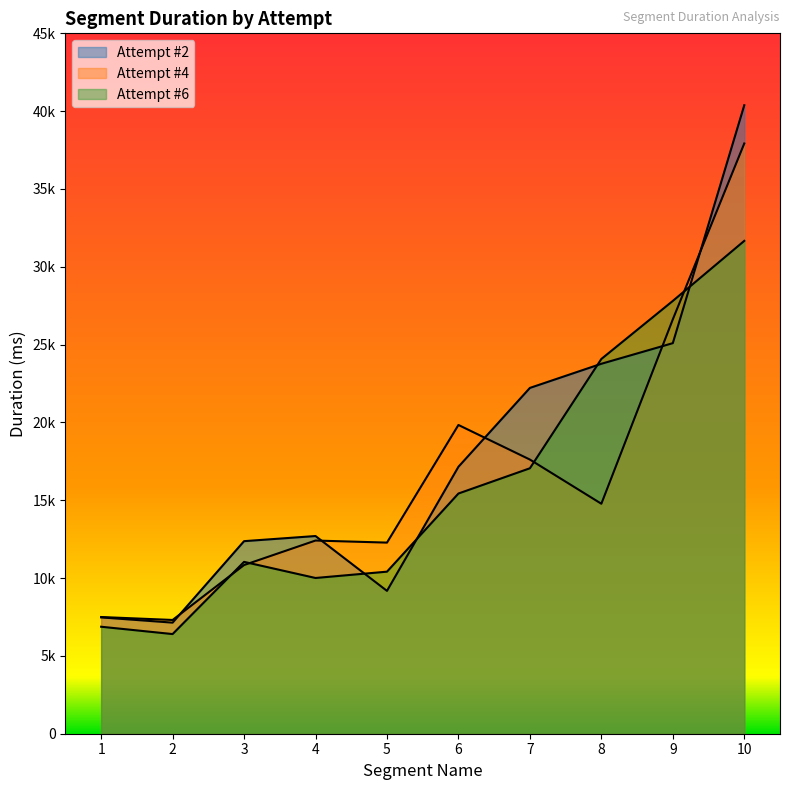

What are all the series names shown in the legend?

Attempt #2, Attempt #4, Attempt #6